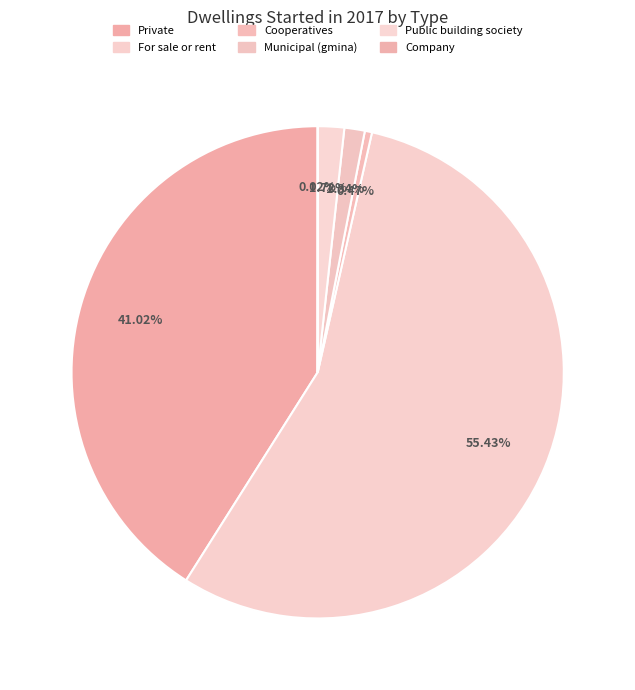

To the nearest percent, what is the difference between the Municipal (gmina) and Cooperatives slice percentages?

1%